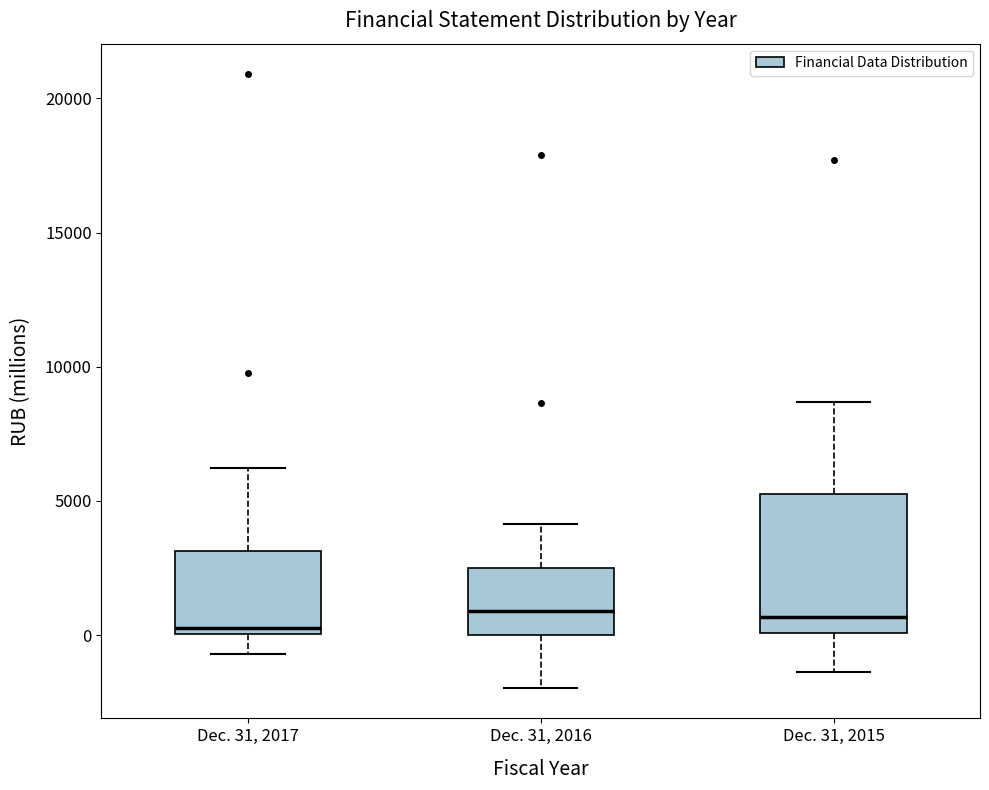

Comparing the boxes themselves (not the whiskers), which one is the tallest?

Dec. 31, 2015